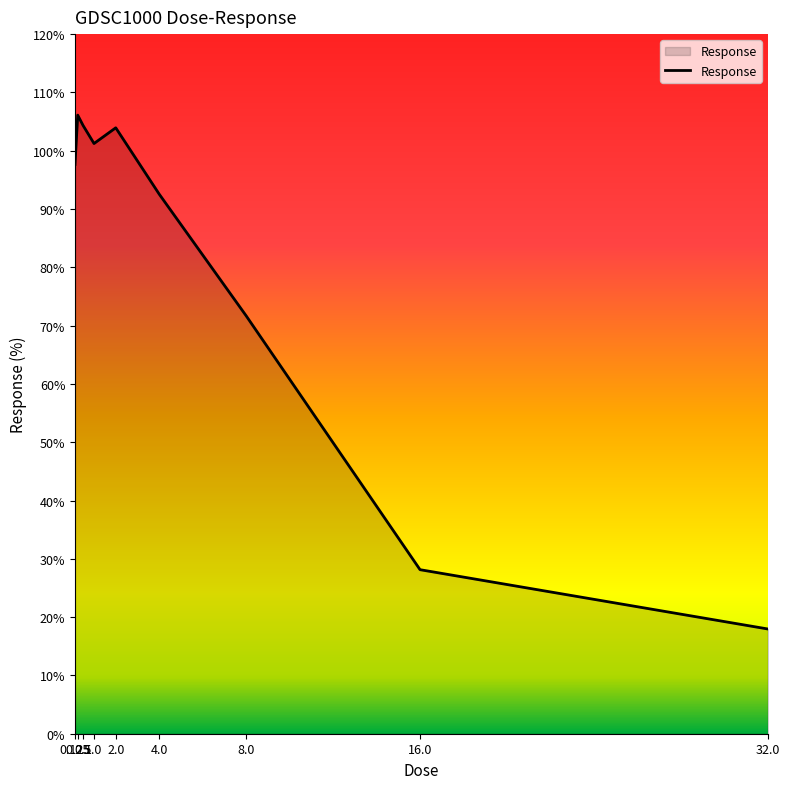

What is the maximum value shown in the chart?

106.1